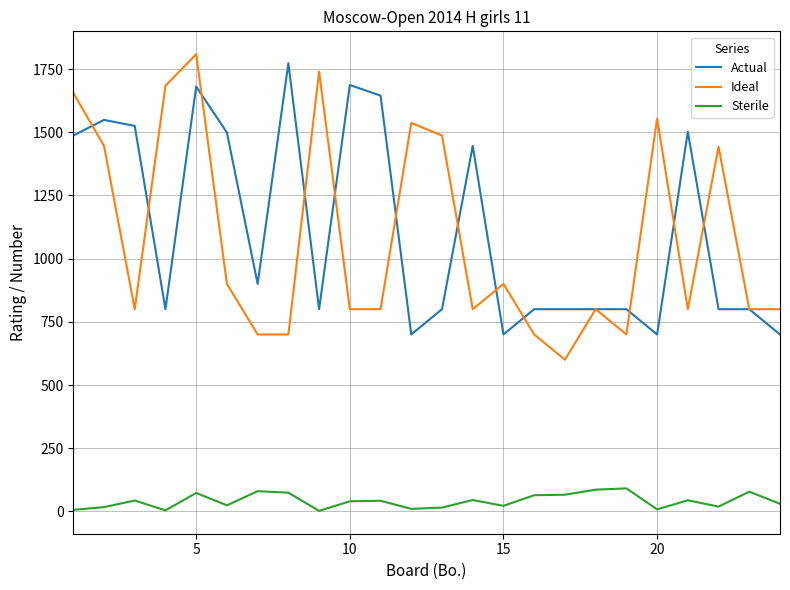

What is the average value of the Ideal series?

1082